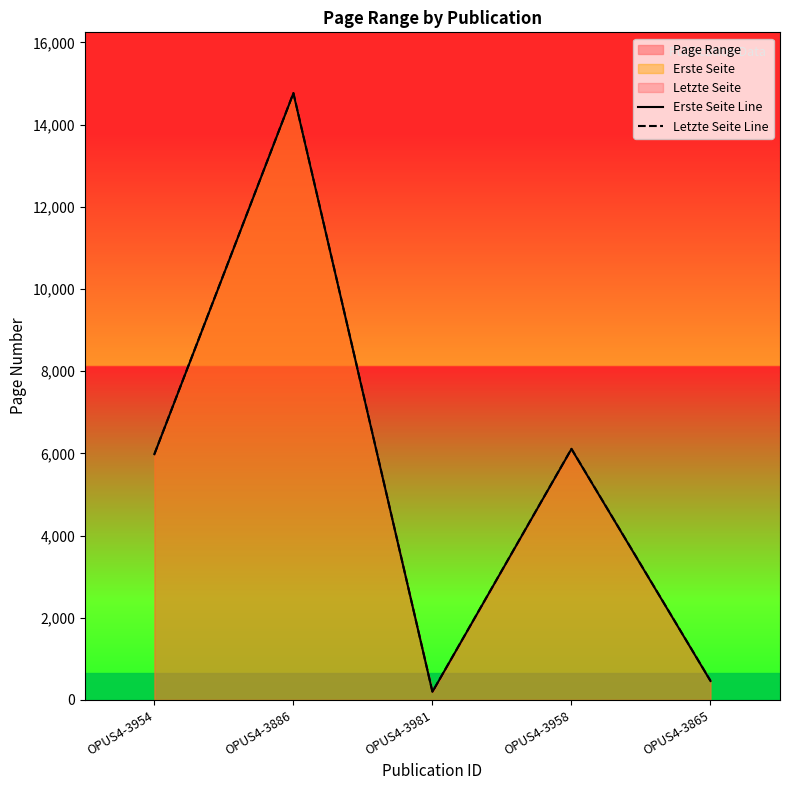

Reading right to left, transcribe all the data shown in this chart.

Erste Seite Line: 462	6107	197	14765	5981
Letzte Seite Line: 467	6112	200	14770	5985